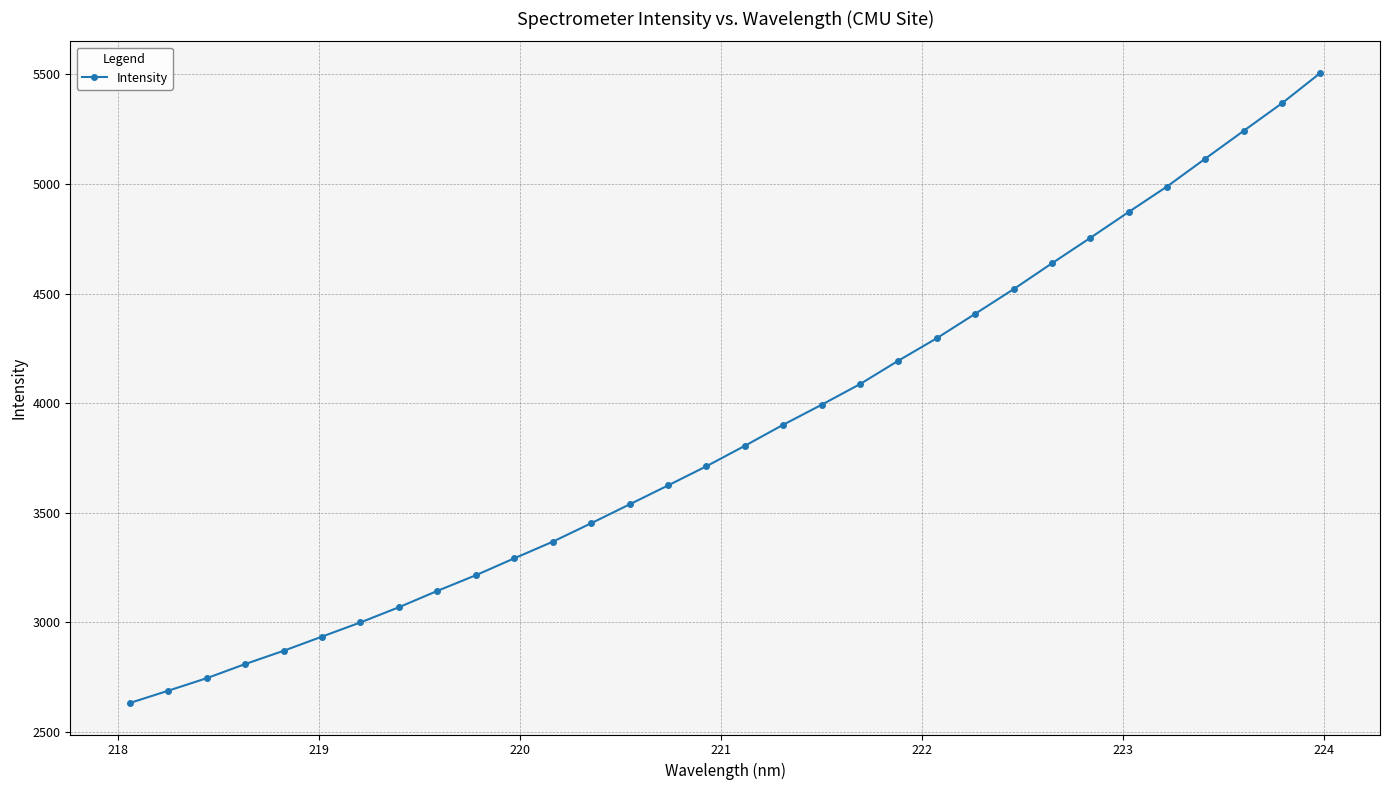

What is the maximum value shown in the chart?

5506.8